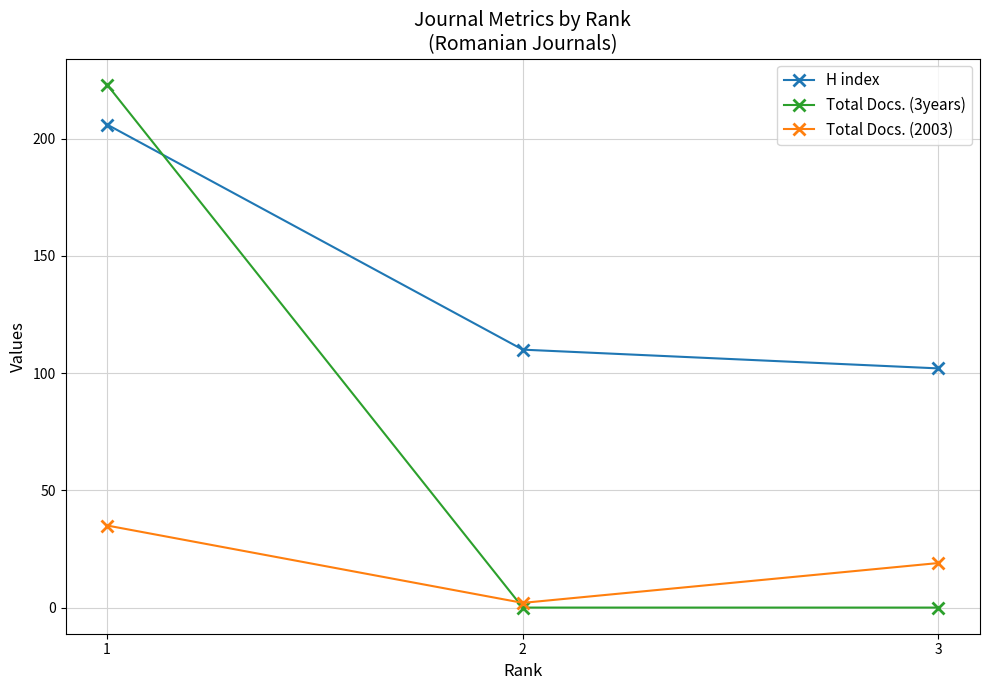

How many lines are shown in the chart?

3